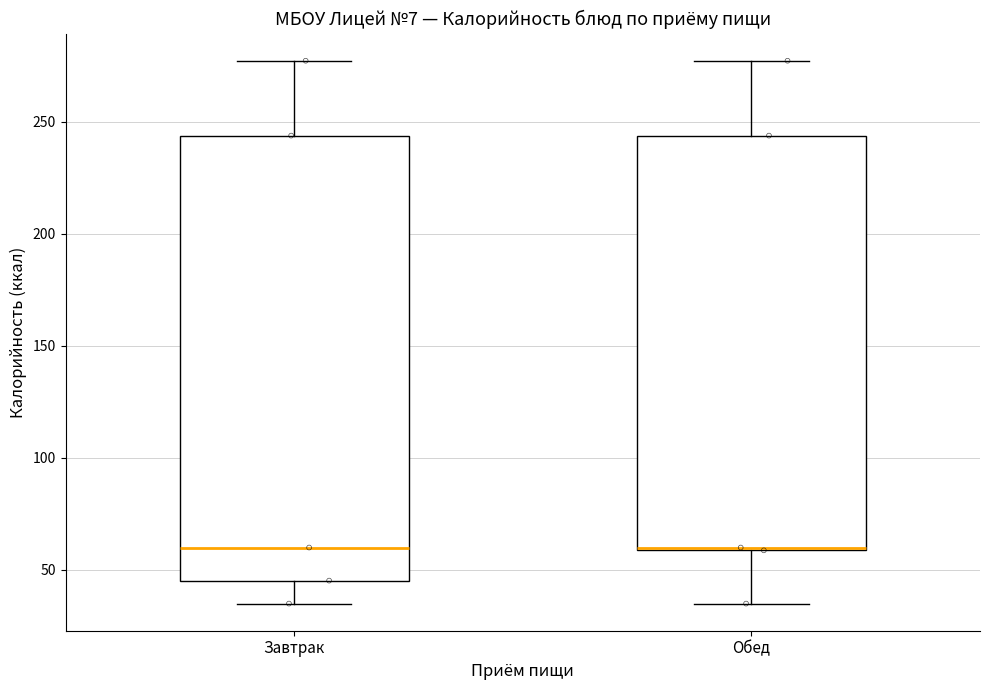

Reading left to right, read every box against the y-axis: the position of its median line, the range the box covers, and the ends of its whiskers. The values are not printed on the chart, so give them approximately, as read against the axis.

Завтрак: median 60, box 45 to 245, whiskers 35 to 275
Обед: median 60, box 60 to 245, whiskers 35 to 275